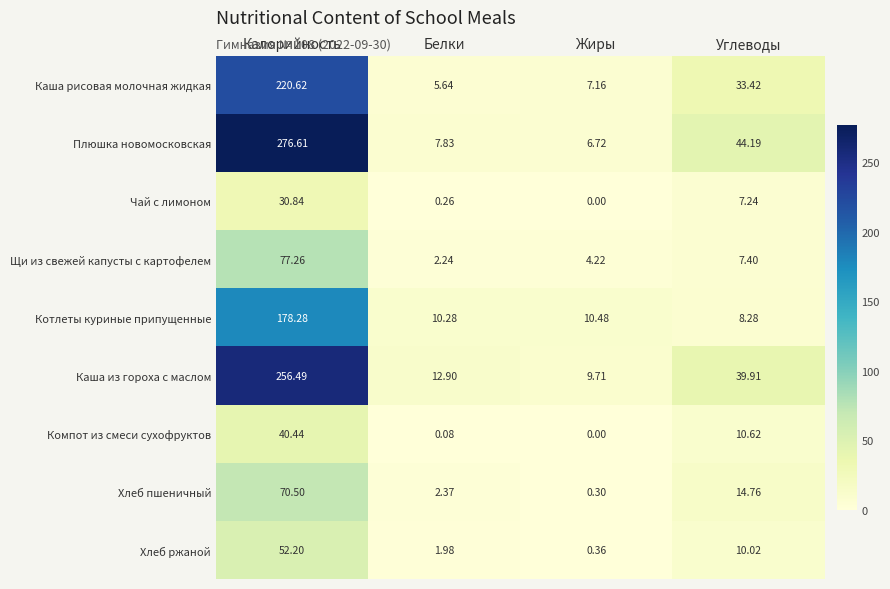

At which category is the sum across all series the highest?

Калорийность